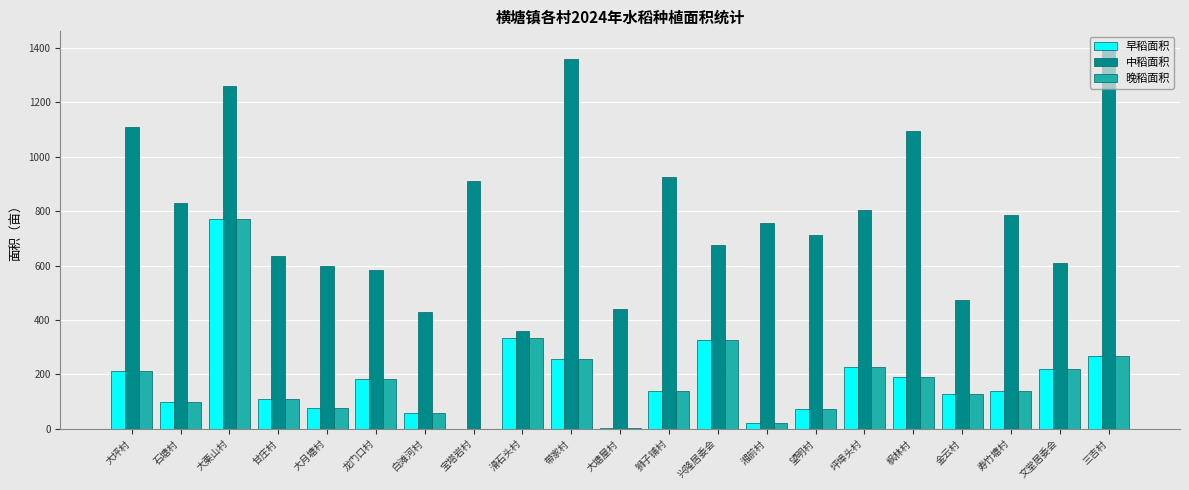

What is the difference between the 晚稻面积 values at 望明村 and 大塘屋村?

70.0